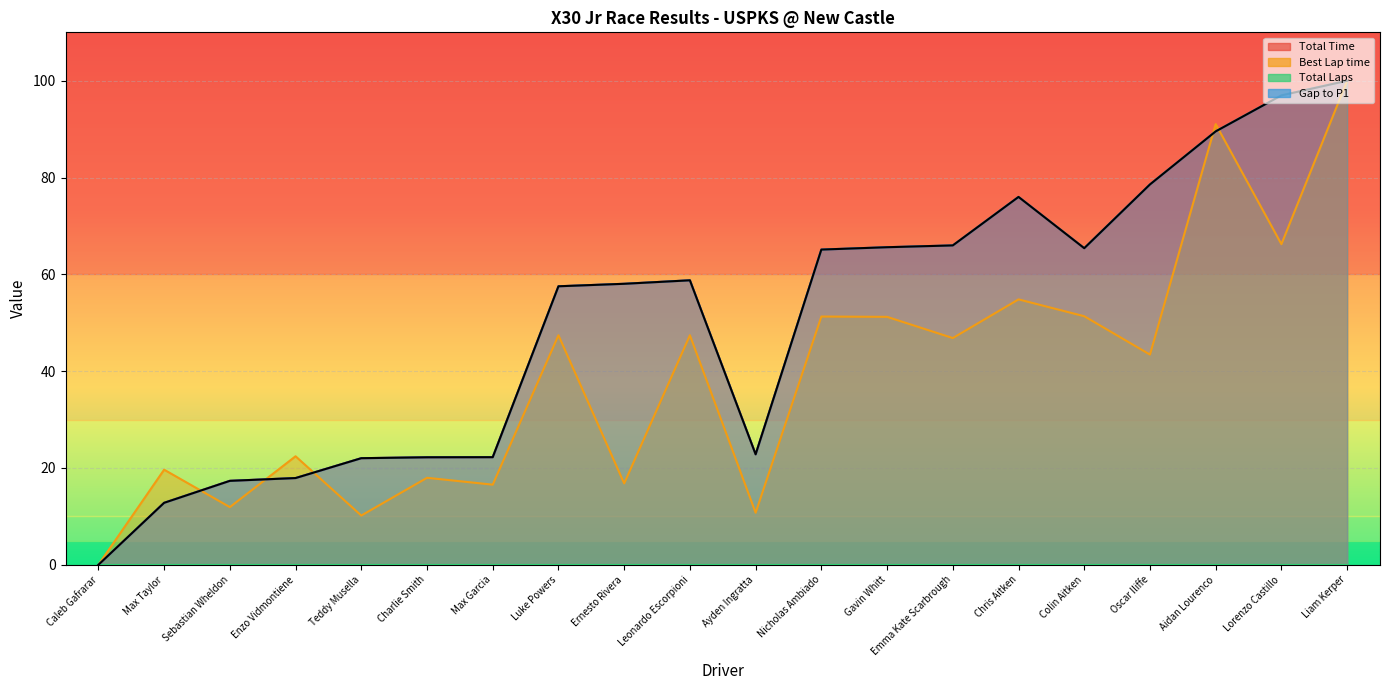

What is the difference between the Best Lap time values at Sebastian Wheldon and Teddy Musella?

1.7